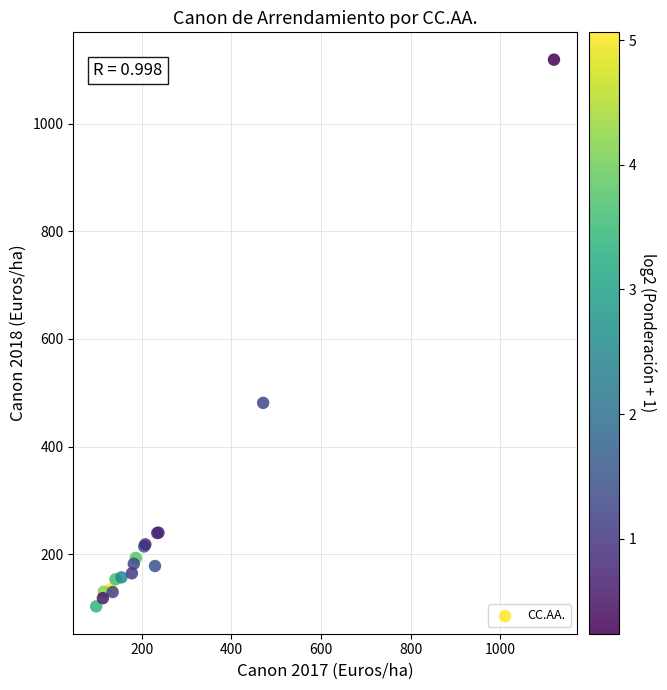

What Y value in the scatter plot is closest to 611?

481.2